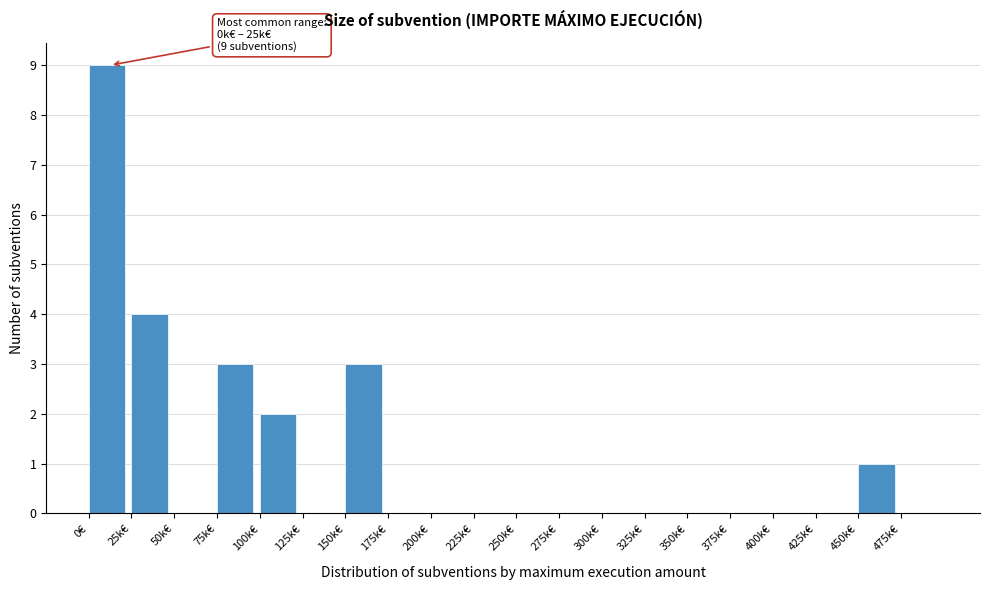

Reading left to right, what are all the values shown in this chart?

0€=9	25k€=4	50k€=0	75k€=3	100k€=2	125k€=0	150k€=3	175k€=0	200k€=0	225k€=0	250k€=0	275k€=0	300k€=0	325k€=0	350k€=0	375k€=0	400k€=0	425k€=0	450k€=1	475k€=0